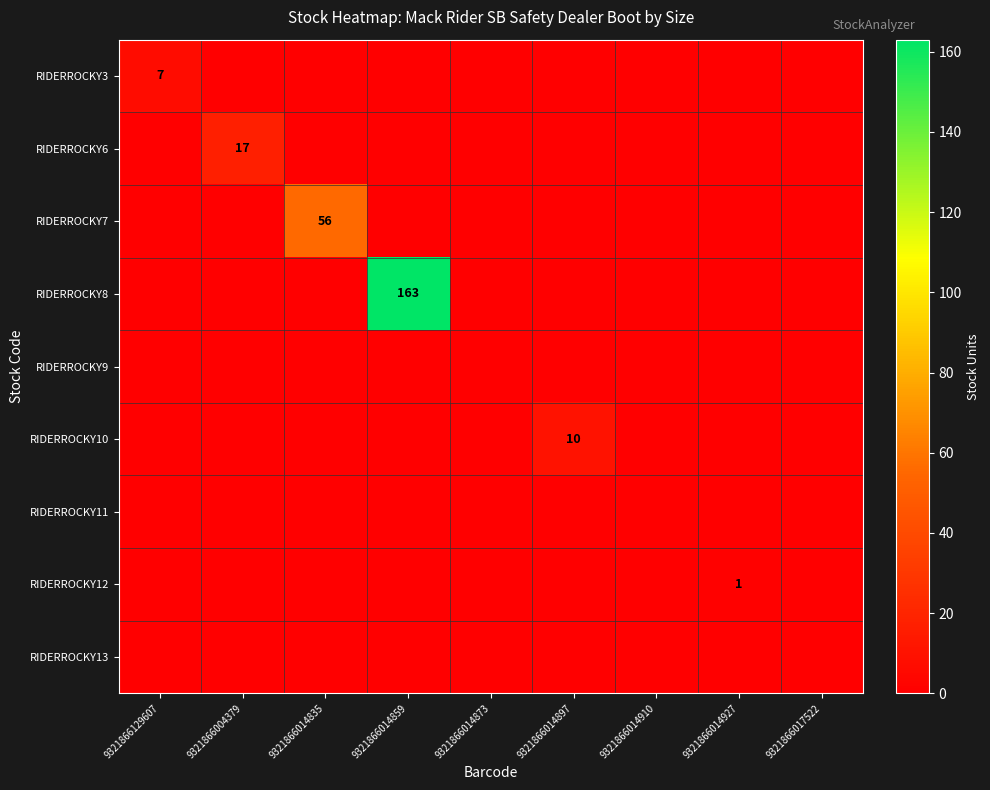

The RIDERROCKY3 series shows 7 at 9321866129607. True or false?

True